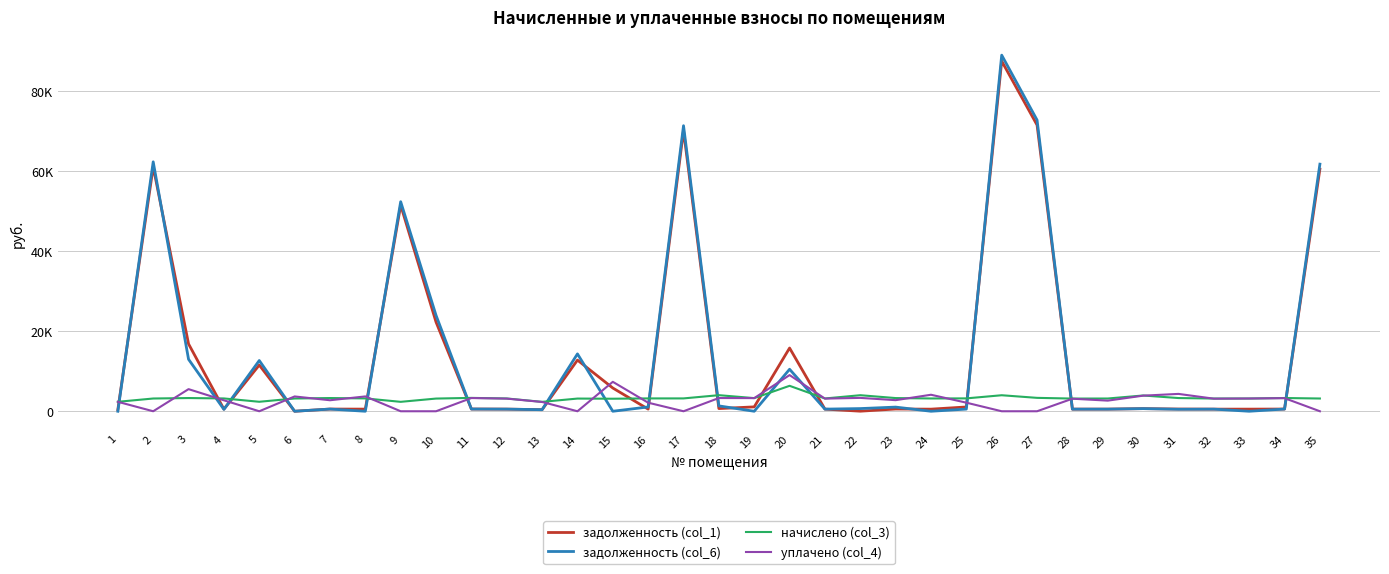

What is the sum of the уплачено (col_4) values at 22 and 24?

7468.3